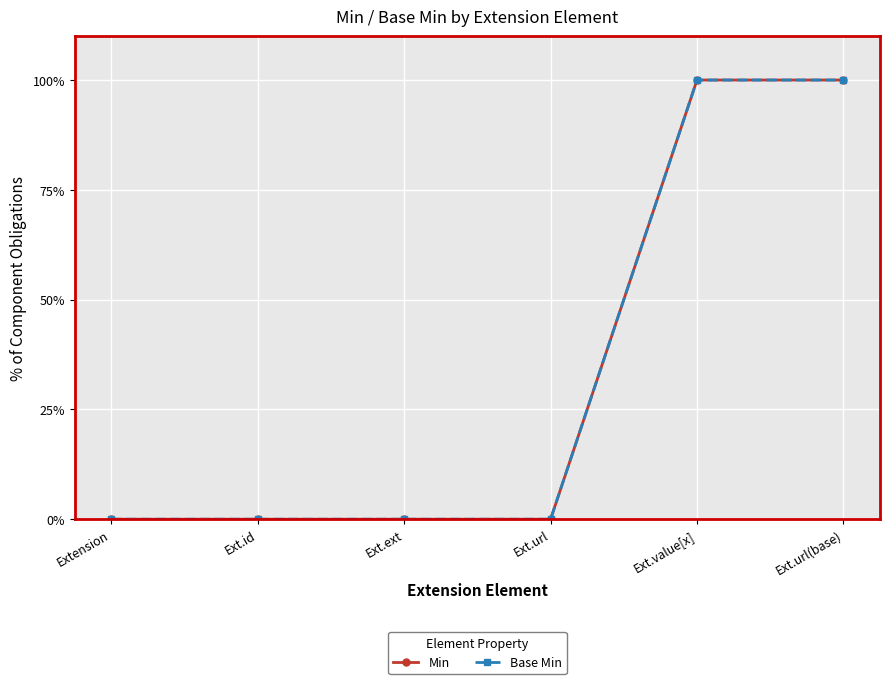

At how many categories does at least one series exceed 0?

2